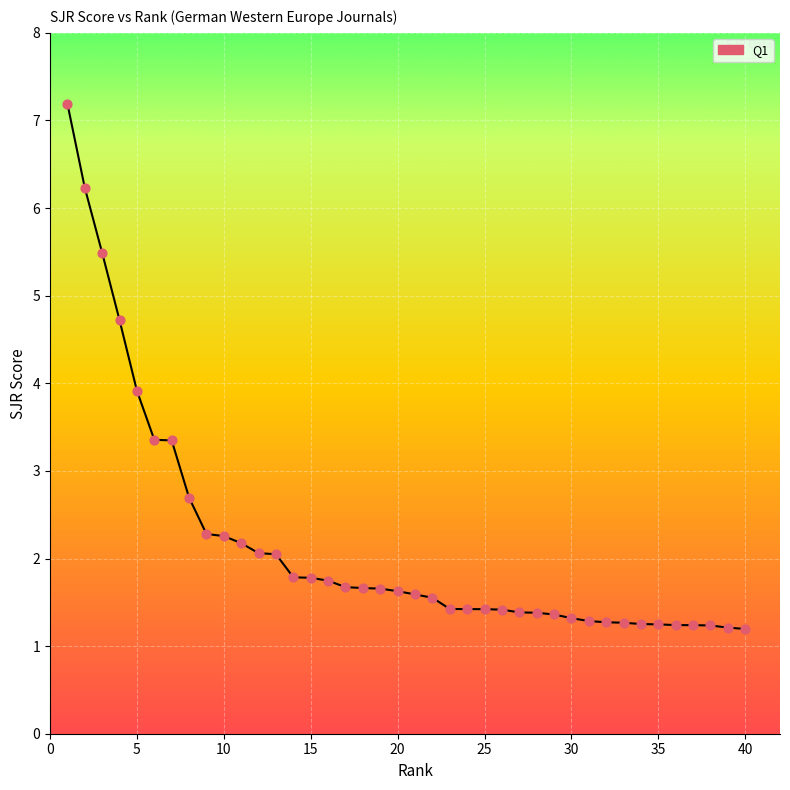

What is the range of Y values (max minus min)?

6.0